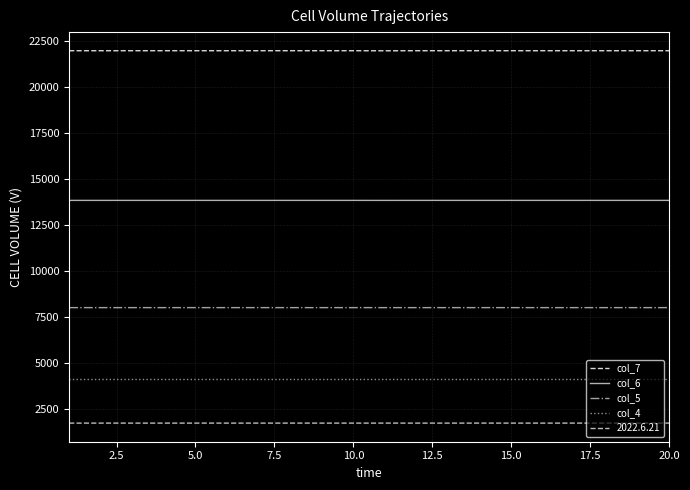

Is this an area chart (filled region under the line)?

No